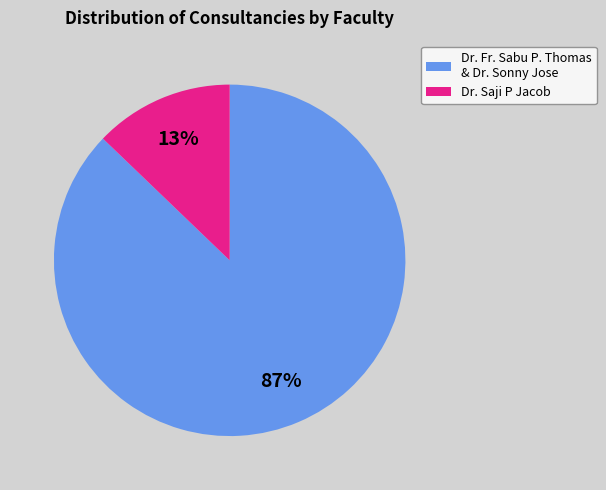

How many segments does this pie chart have?

2